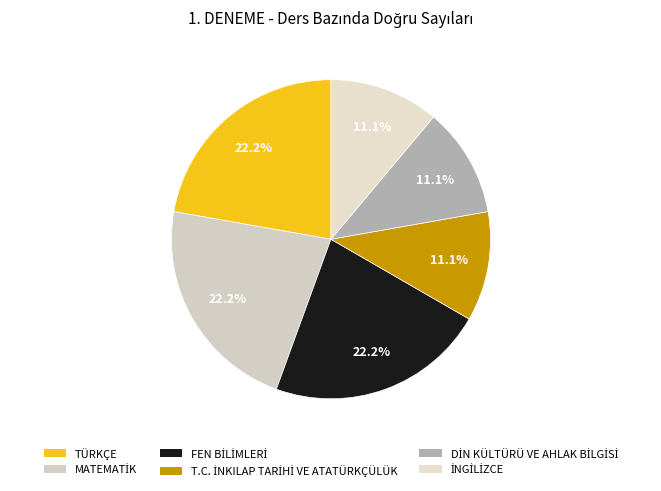

True or false: T.C. İNKILAP TARİHİ VE ATATÜRKÇÜLÜK accounts for 11% of the total.

True